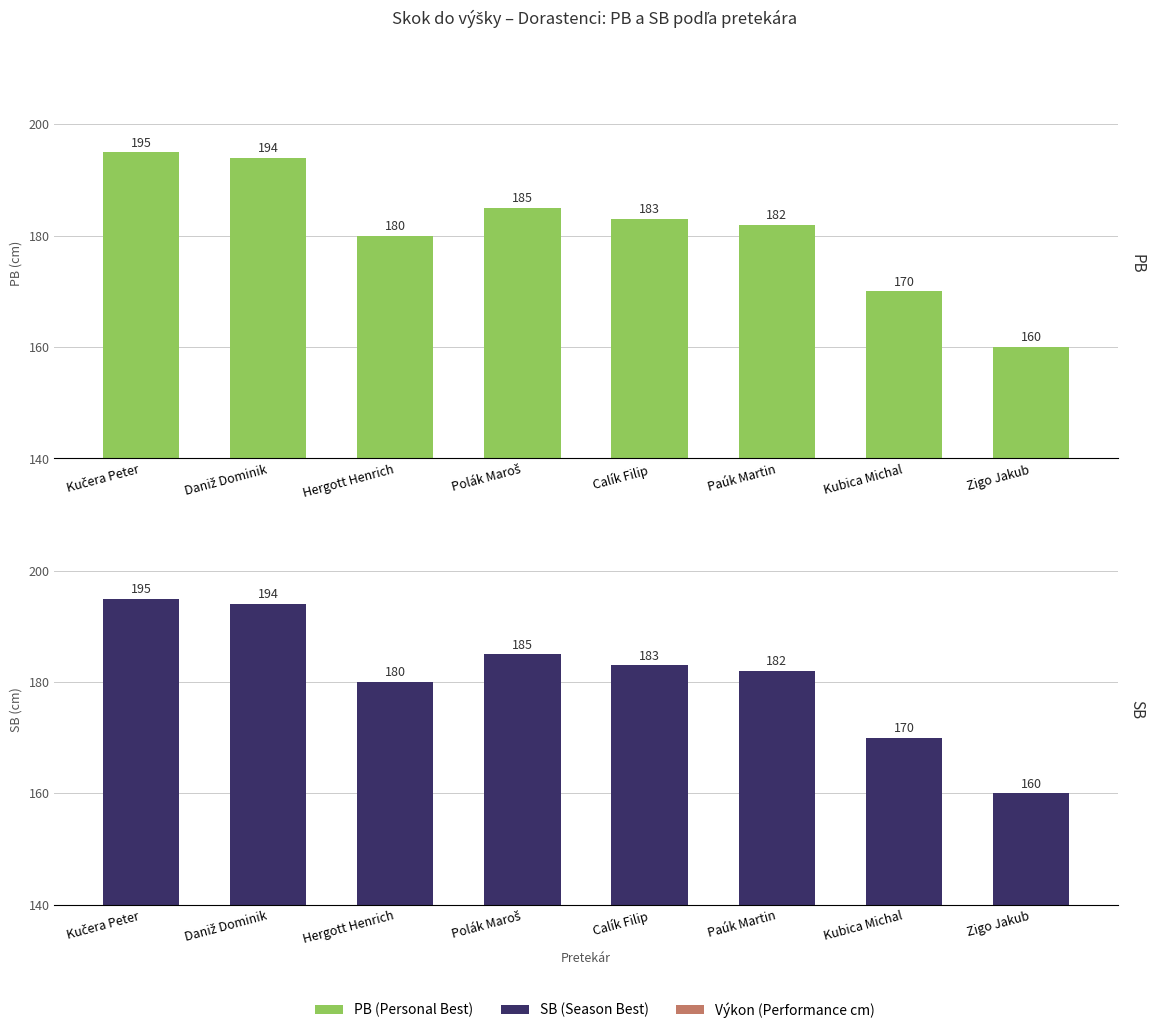

What is the label of the 2nd bar from the left?

Daniž Dominik